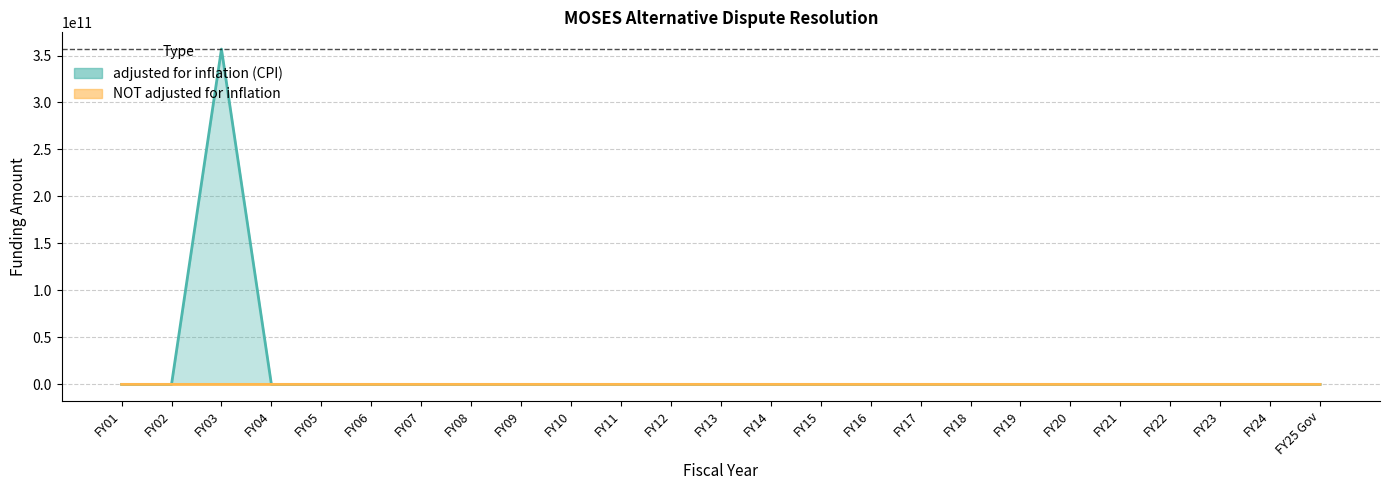

What are all the series names shown in the legend?

adjusted for inflation (CPI), NOT adjusted for inflation